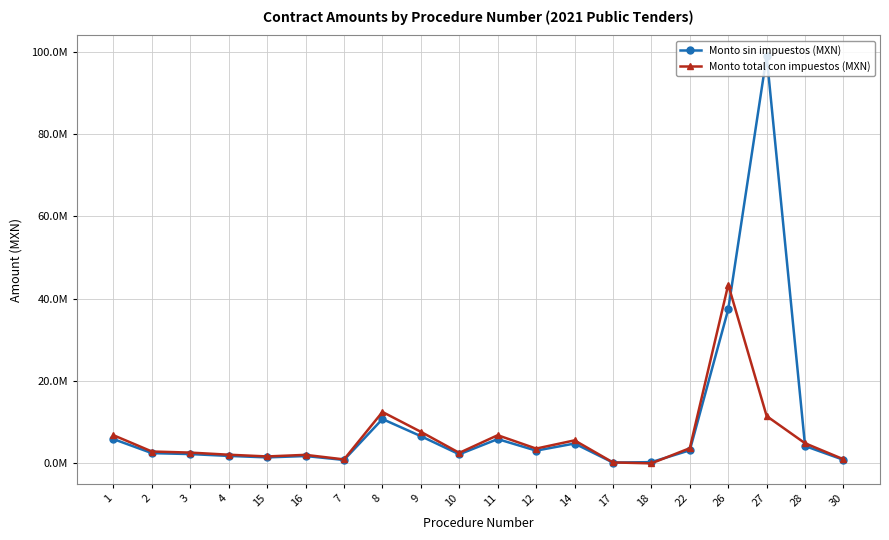

What is the greatest value displayed?

98955473.9